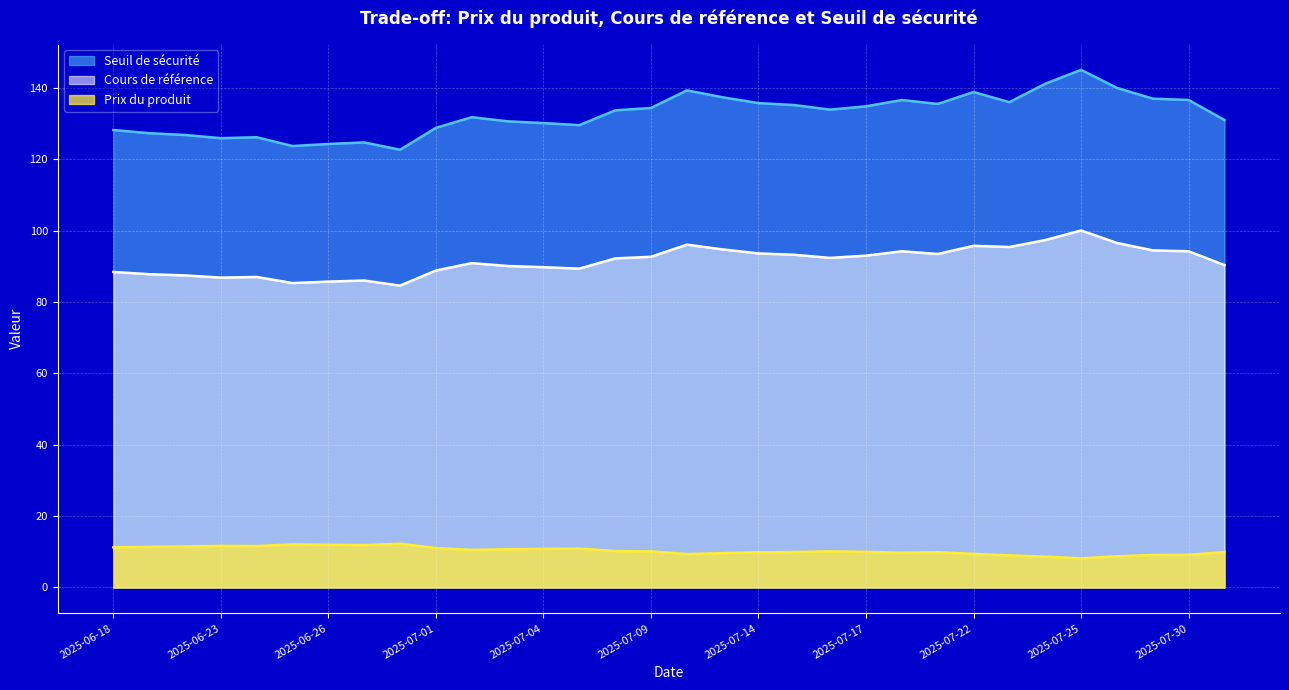

Where is Prix du produit nearest to the value 10?

2025-07-17